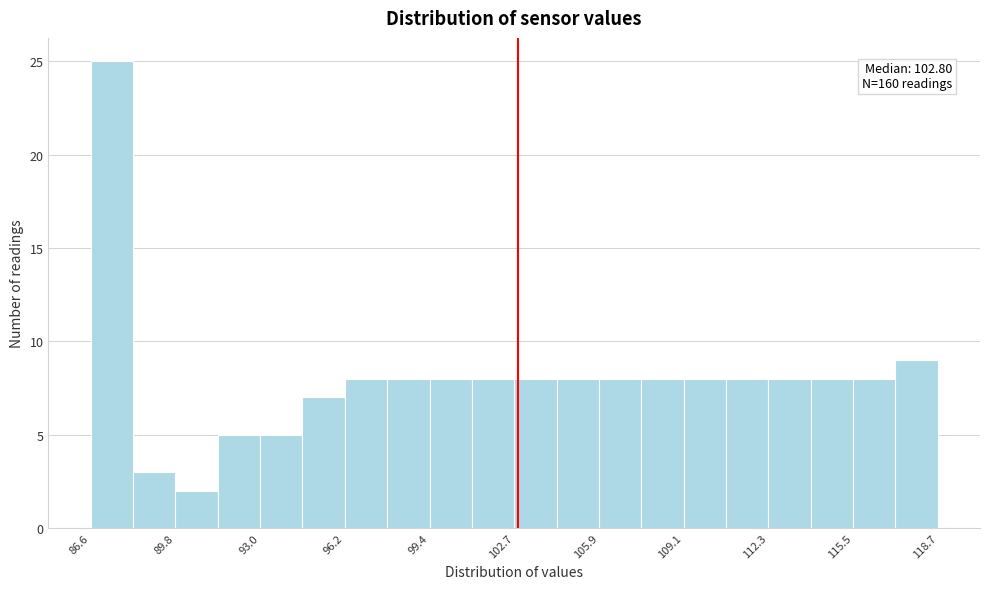

Read against the x-axis, roughly where is the centre of the tallest bar?

87.5